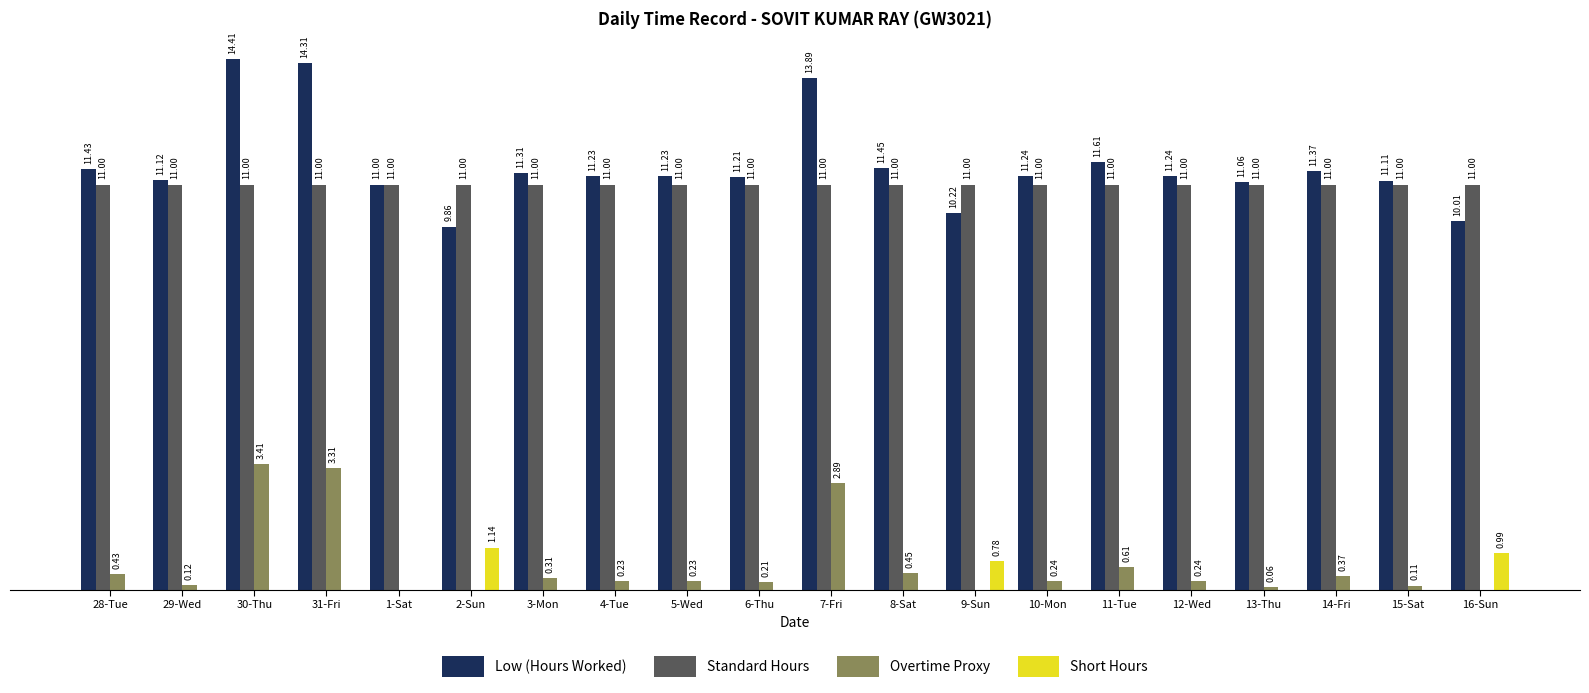

At which category is the sum across all series the highest?

30-Thu